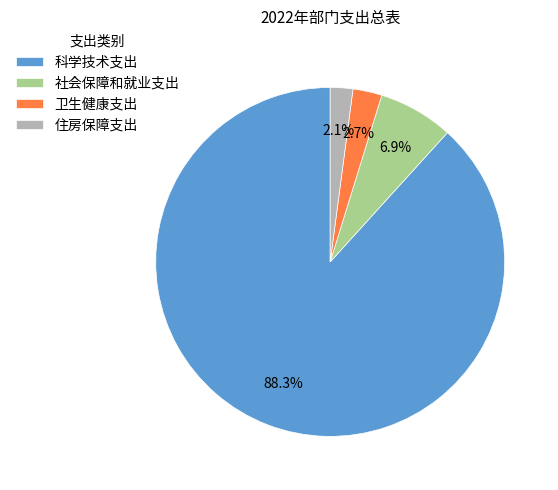

To the nearest percent, what is the average slice percentage?

25%